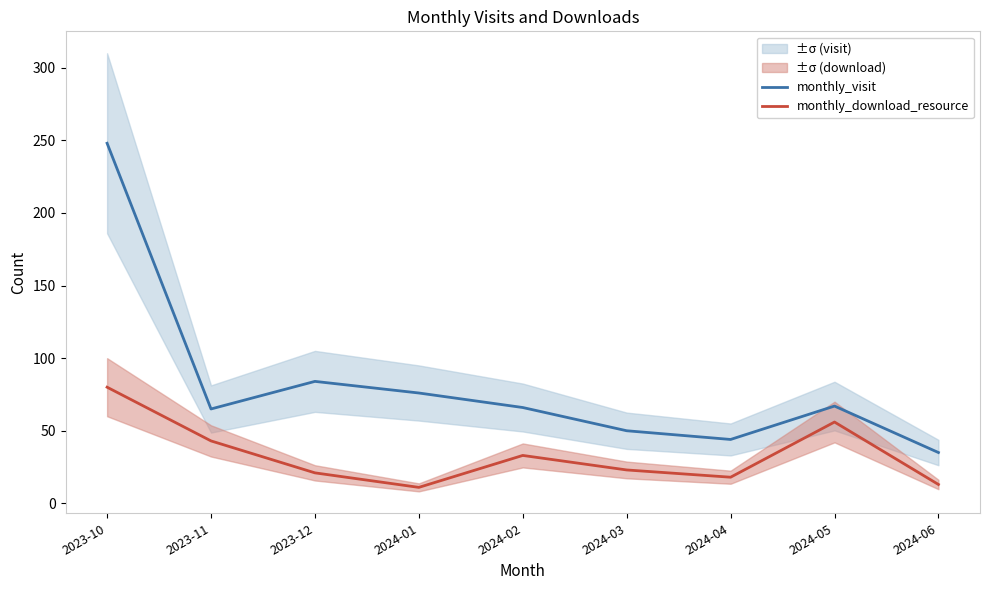

At which category is the sum across all series the highest?

2023-10